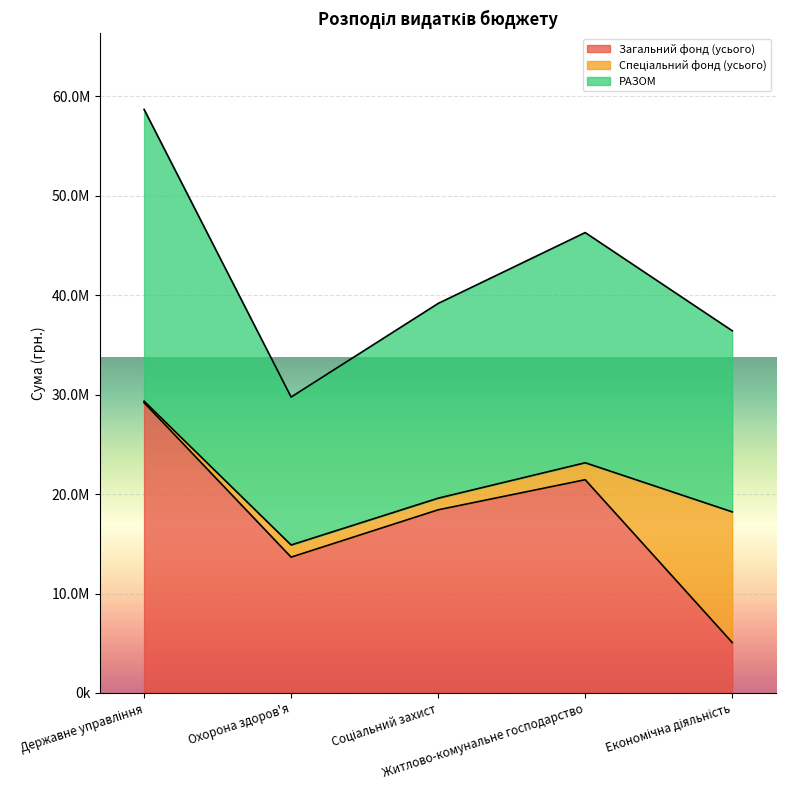

Which category has the lowest value across all series?

Економічна діяльність